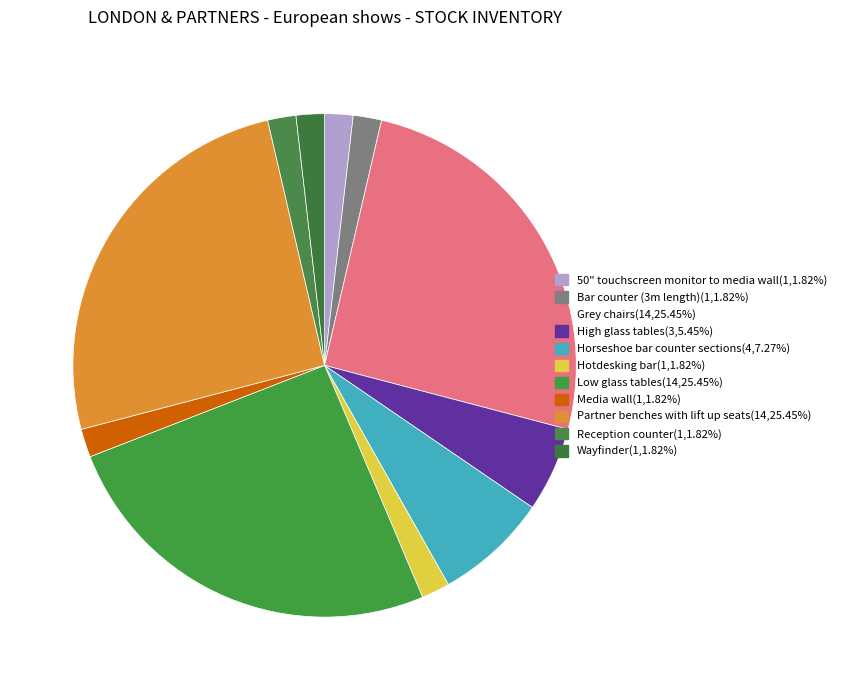

Between Wayfinder and Grey chairs, which is larger?

Grey chairs